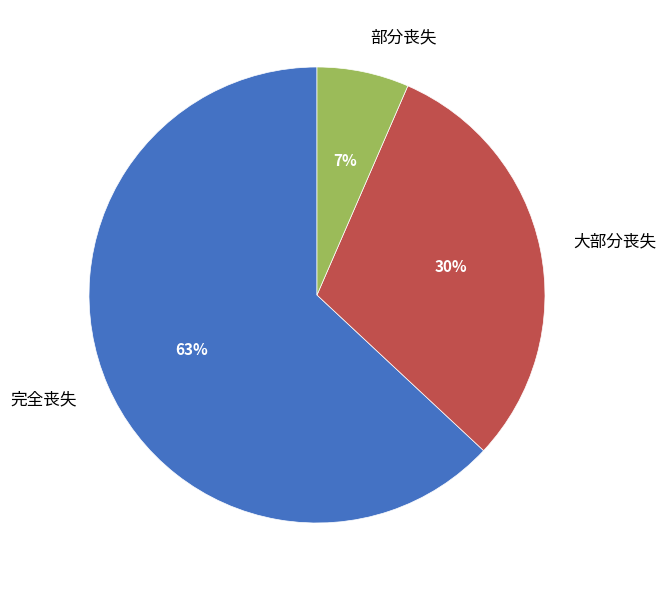

Which slice is the largest?

完全丧失